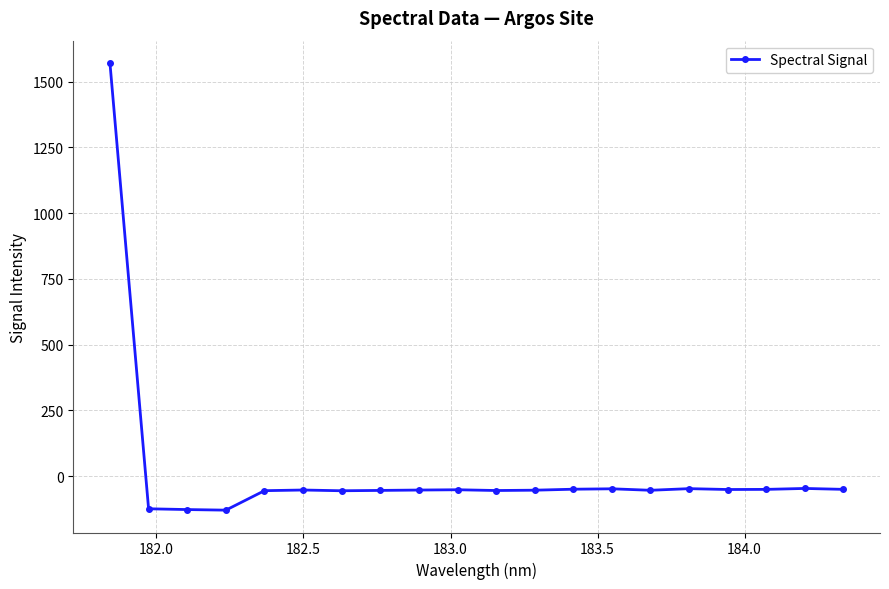

What is the value of the 20th point from the left?

-50.0